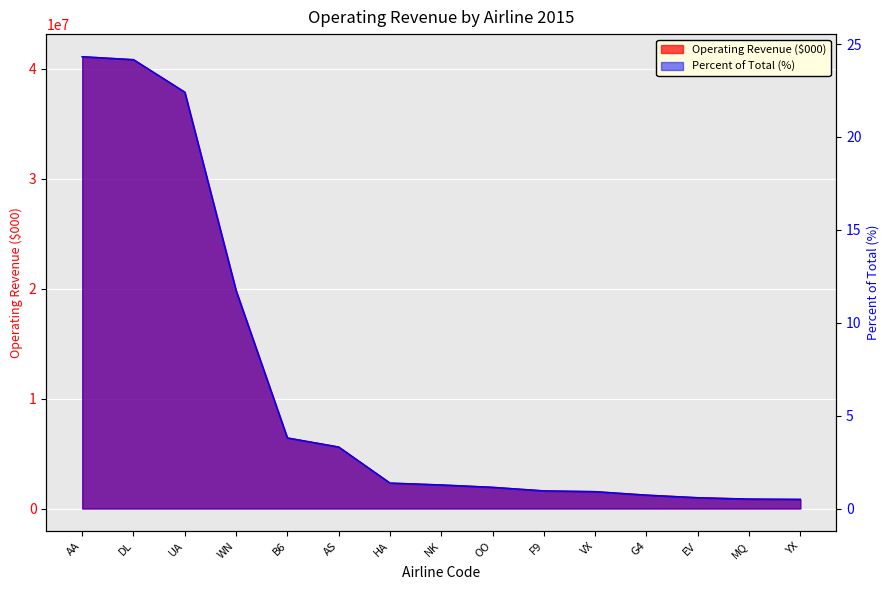

What is the sum of the Operating Revenue ($000) values at EV and AA?

42071672.0